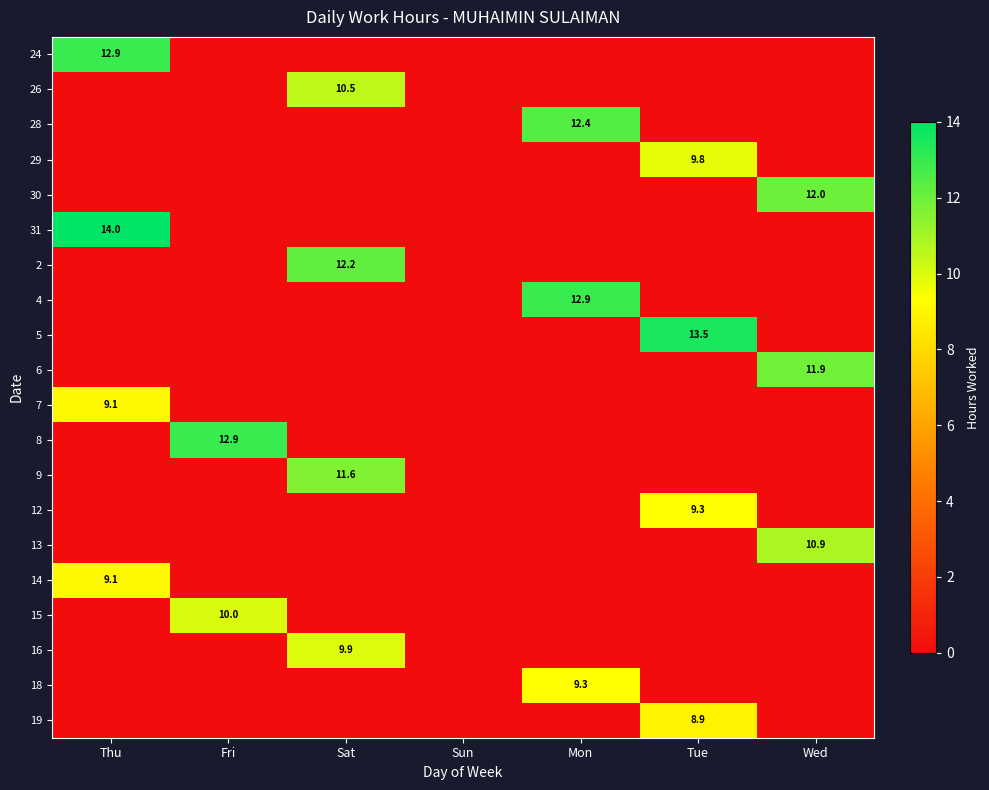

The value of 24 at Thu is 12.9. True or false?

True